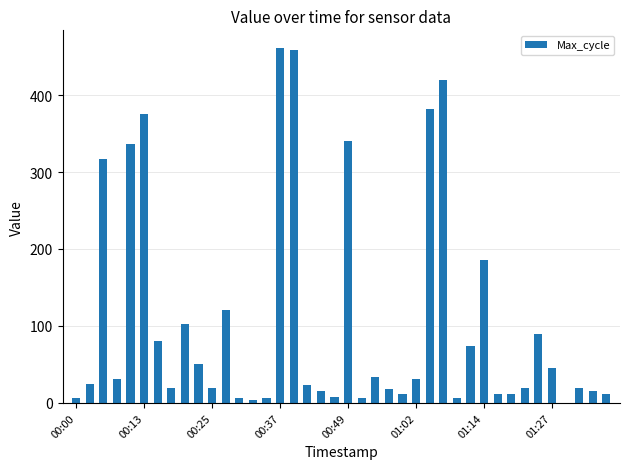

What is the sum of all values?

4203